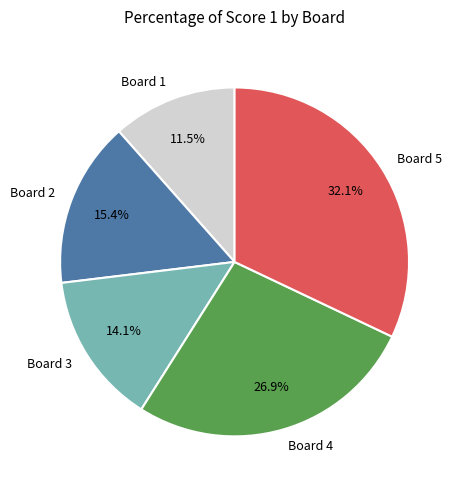

To the nearest percent, what percentage of the pie is Board 5?

32%